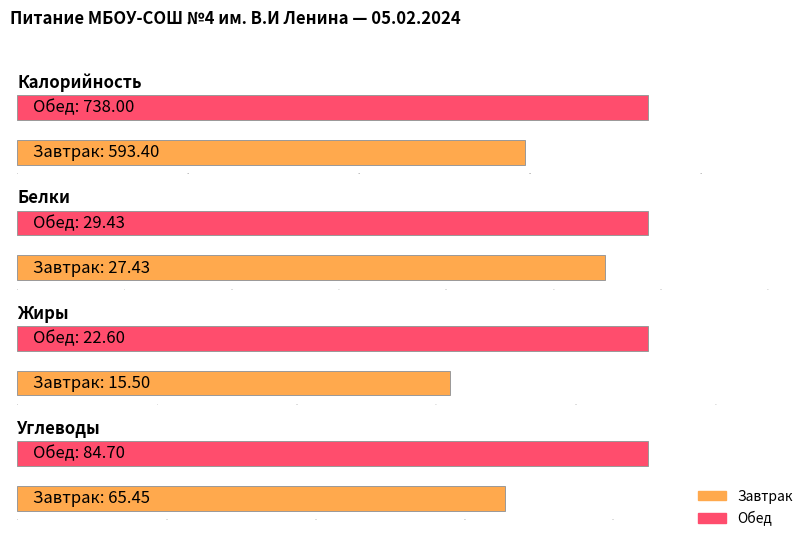

What is the greatest value displayed?

738.0